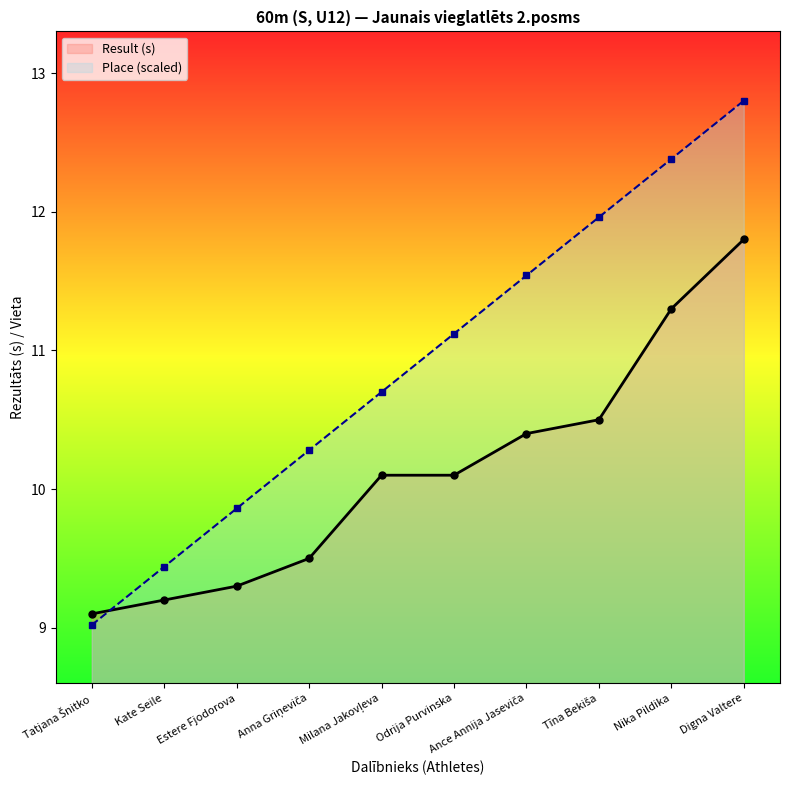

What position from the left is Estere Fjodorova?

3